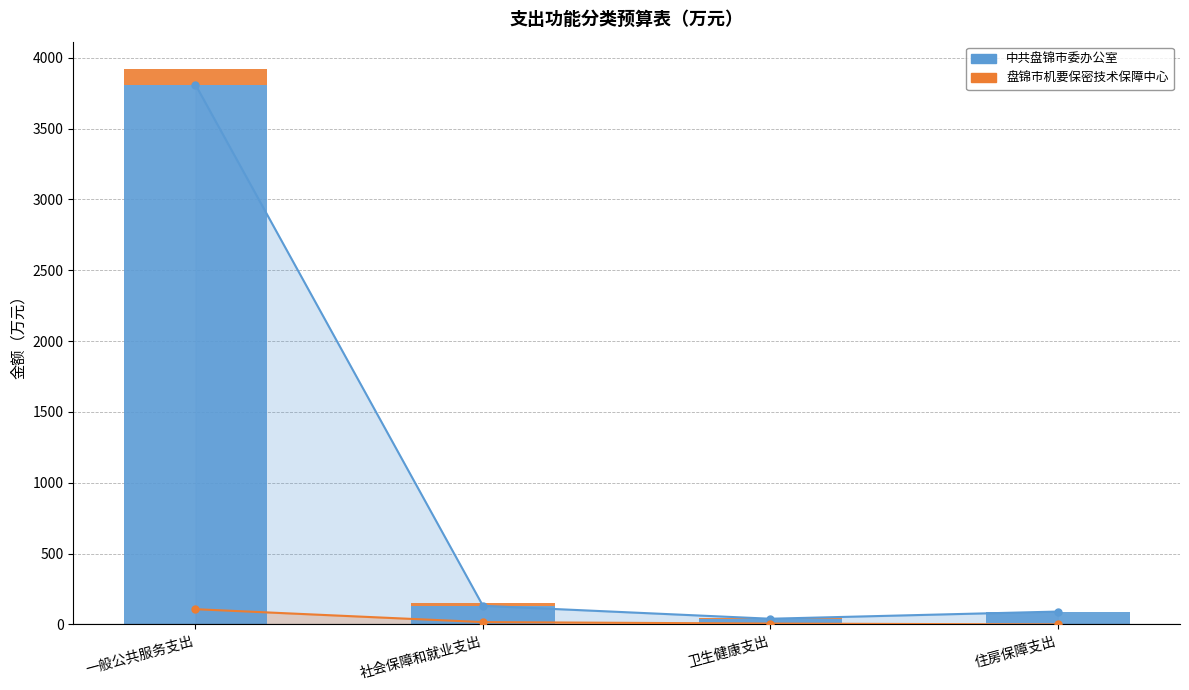

What is the label of the 3rd bar from the right?

社会保障和就业支出